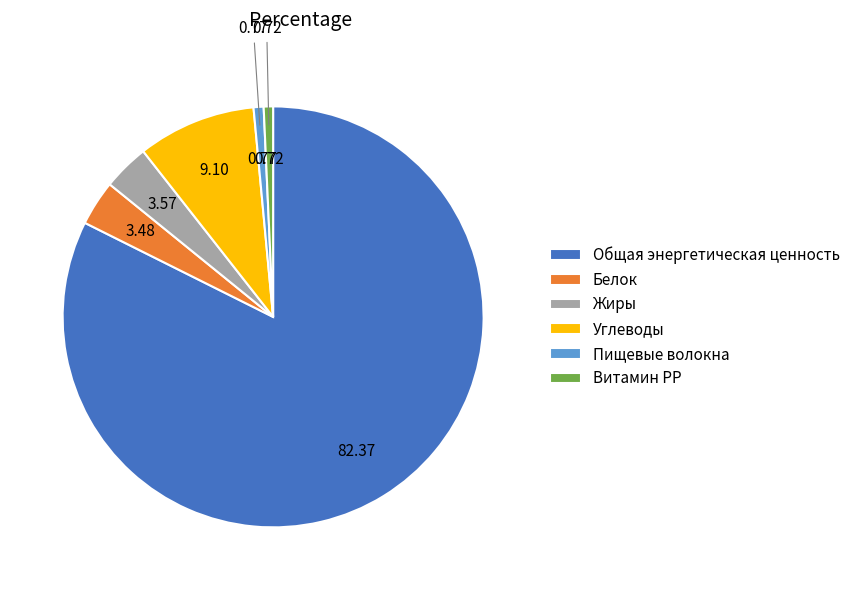

Is there a majority slice in this chart?

Yes